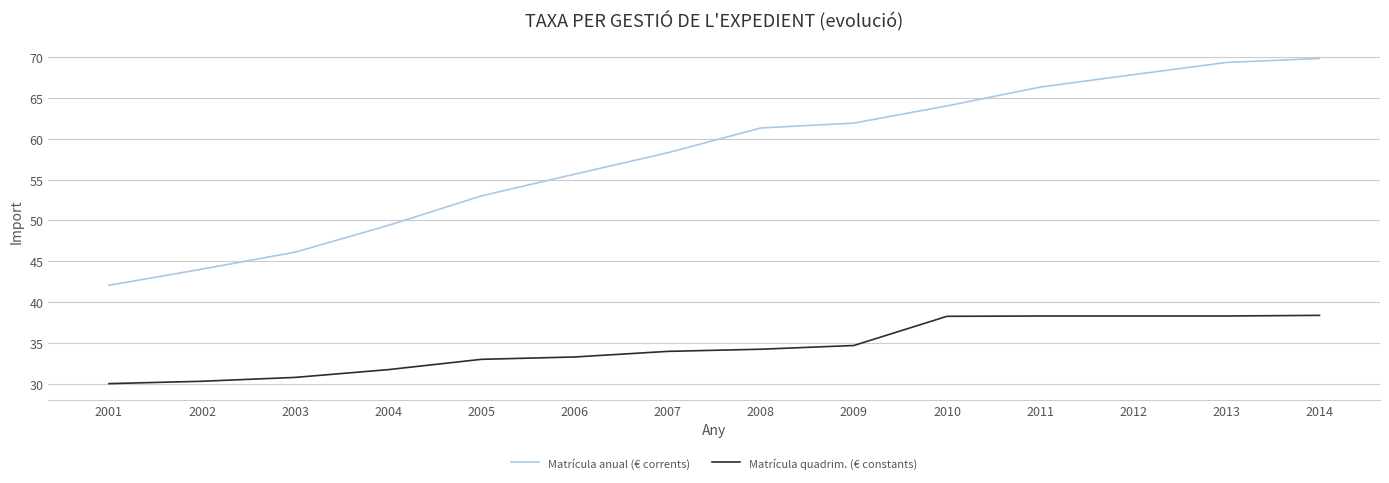

Which series has the largest total across all categories?

Matrícula anual (€ corrents)